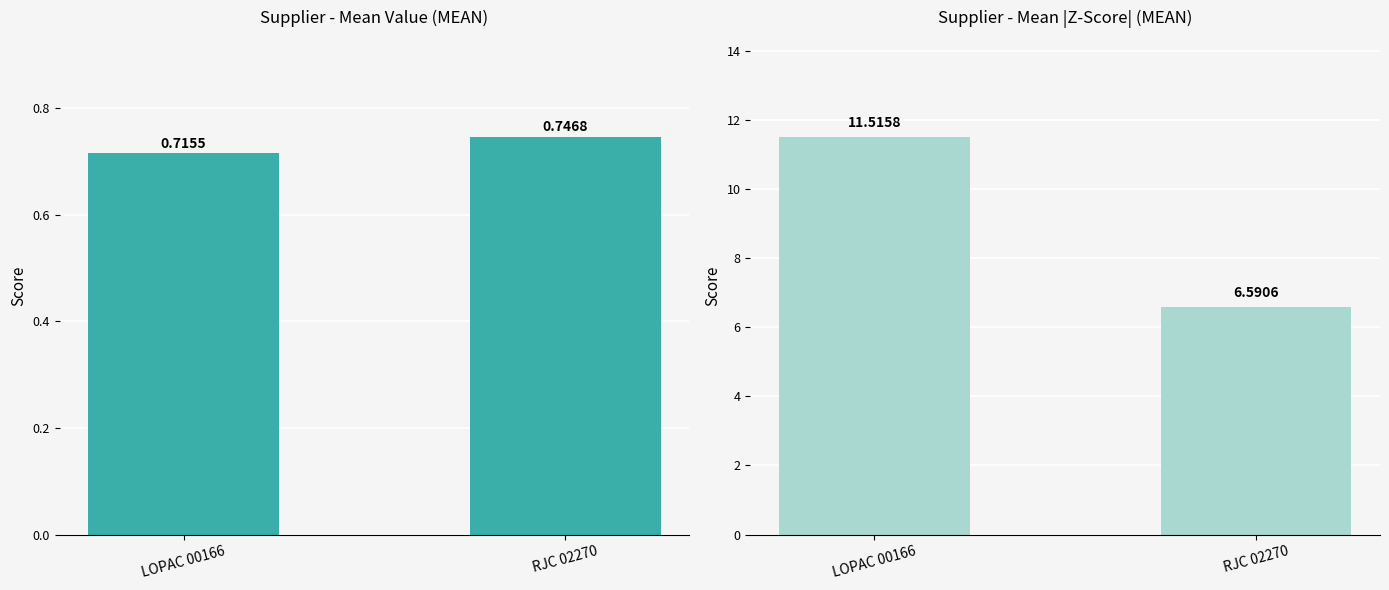

Which has a higher value, LOPAC 00166 or RJC 02270?

RJC 02270